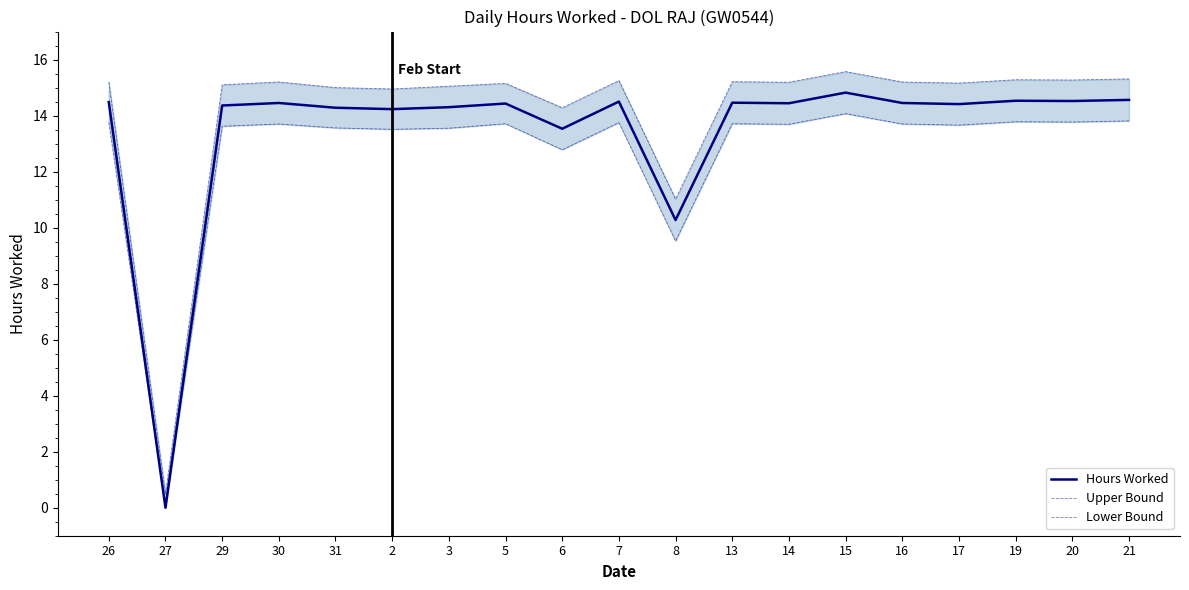

Reading left to right, list all the values displayed in this chart.

Hours Worked: 14.5	0.0	14.4	14.4	14.3	14.2	14.3	14.4	13.5	14.5	10.3	14.5	14.4	14.8	14.4	14.4	14.5	14.5	14.6
Upper Bound: 15.2	0.5	15.1	15.2	15.0	14.9	15.1	15.2	14.3	15.2	11.0	15.2	15.2	15.6	15.2	15.2	15.3	15.3	15.3
Lower Bound: 13.8	0.0	13.6	13.7	13.6	13.5	13.6	13.7	12.8	13.8	9.5	13.7	13.7	14.1	13.7	13.7	13.8	13.8	13.8